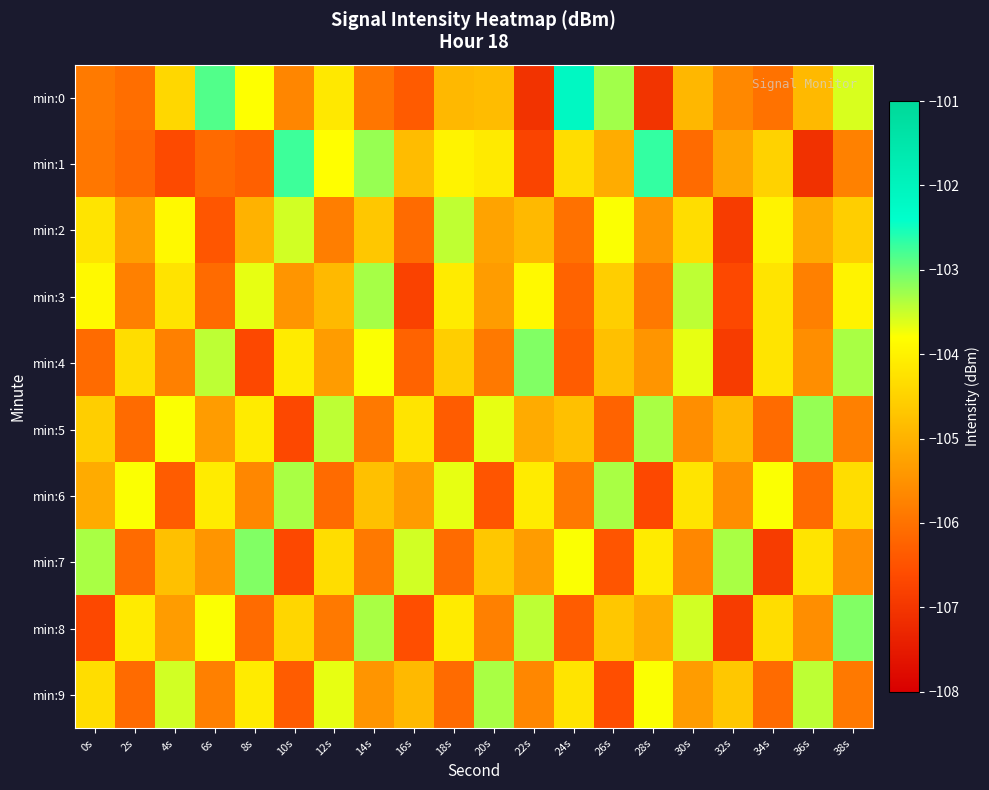

At which category is the sum across all series the highest?

38s